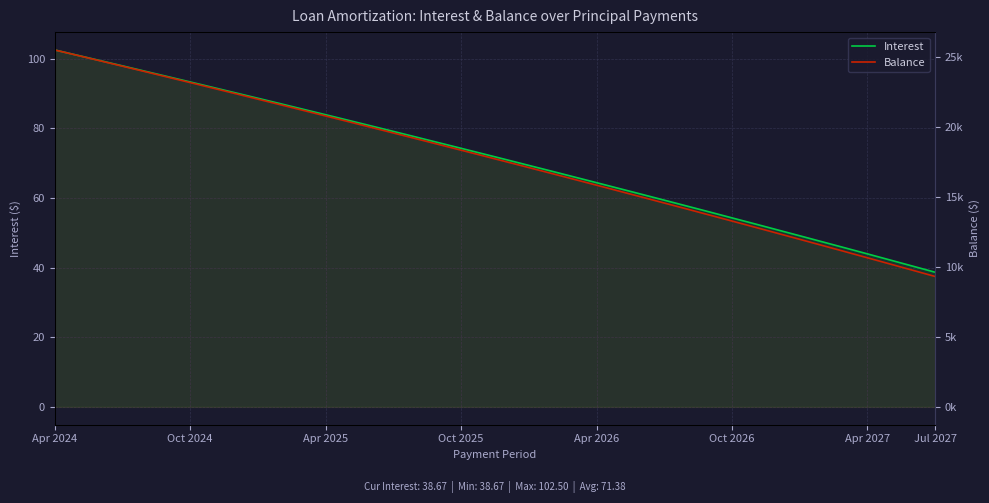

What value does the Balance series have at 27?

14572.0